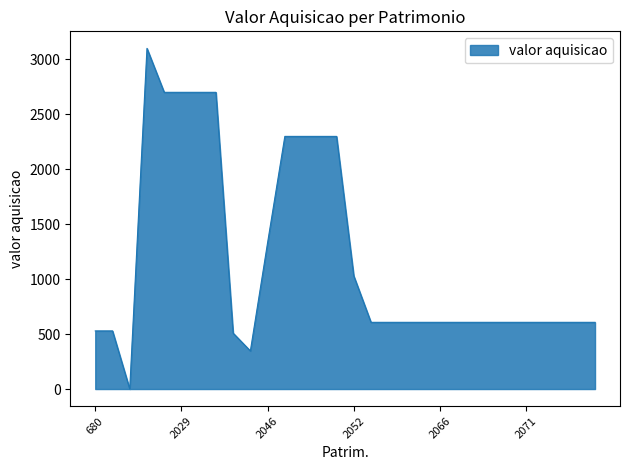

Does the chart have visible grid lines?

No